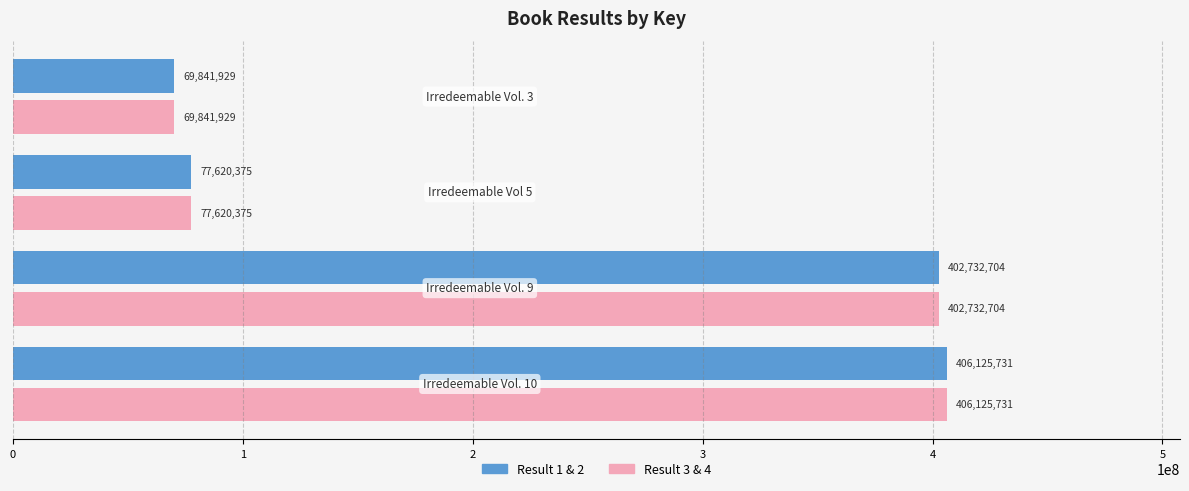

What is the greatest value displayed?

406125731